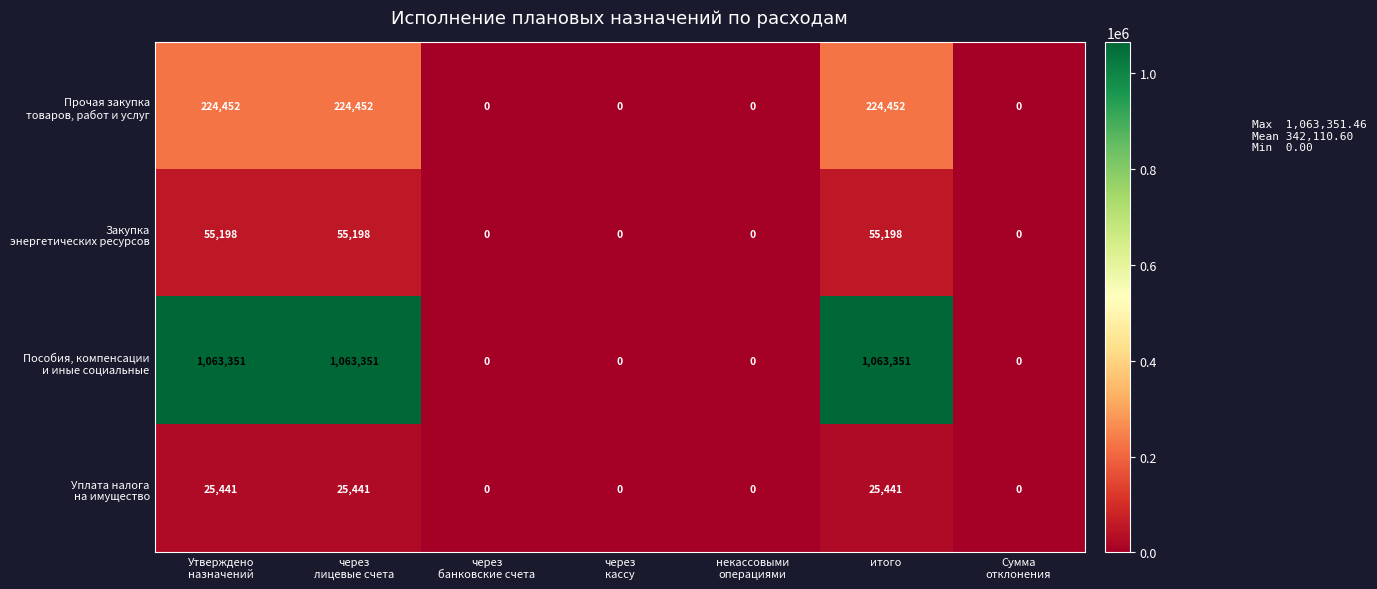

What is the greatest value displayed?

1063351